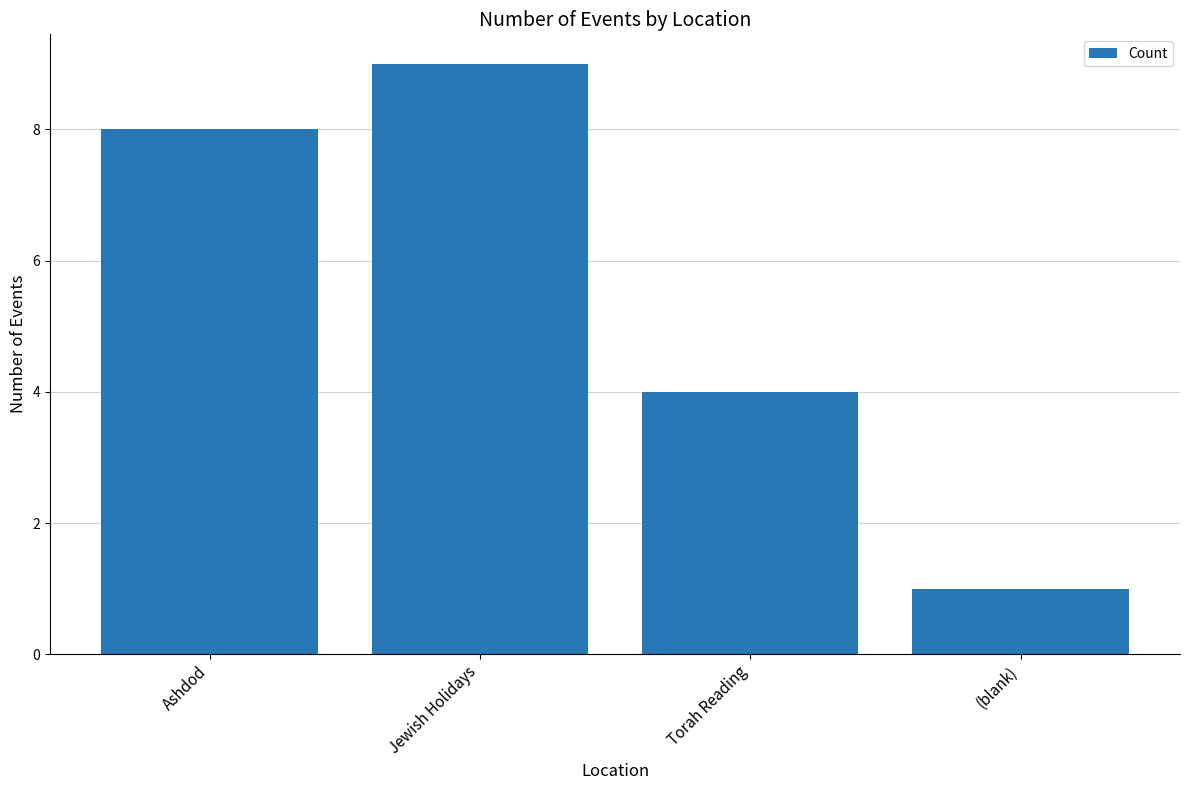

What is the change in value from Ashdod to Torah Reading?

-4